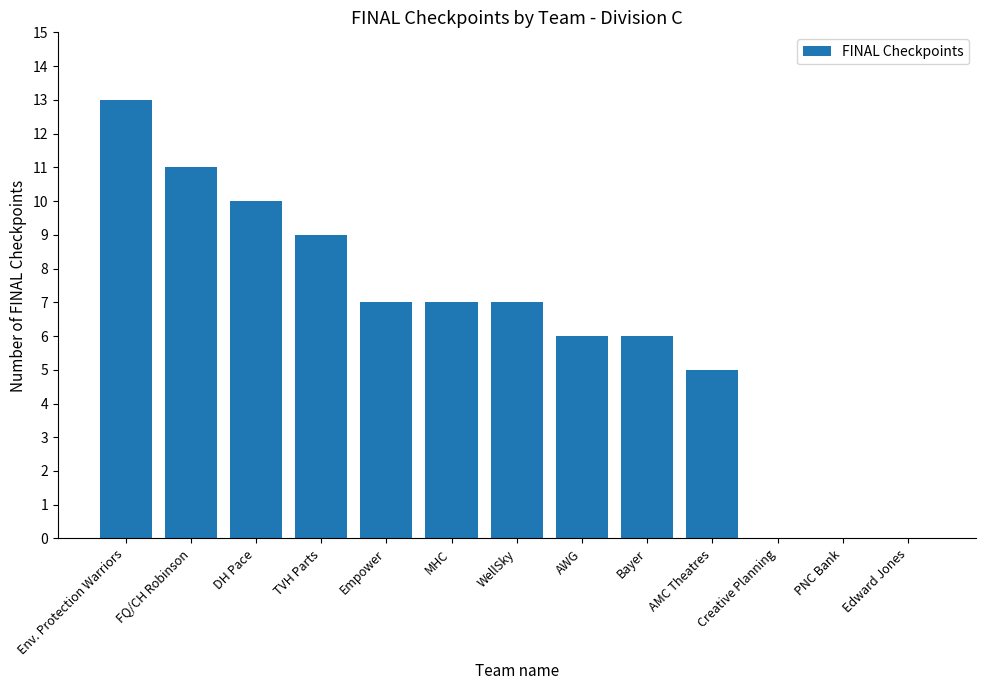

What is the maximum value shown in the chart?

13